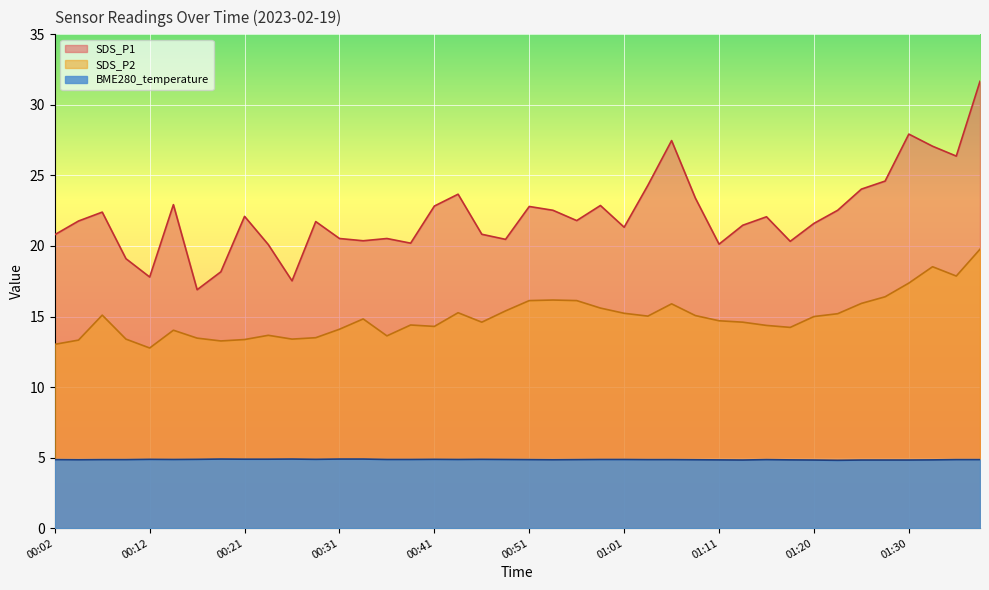

Read the SDS_P2 value at 00:16.

13.5